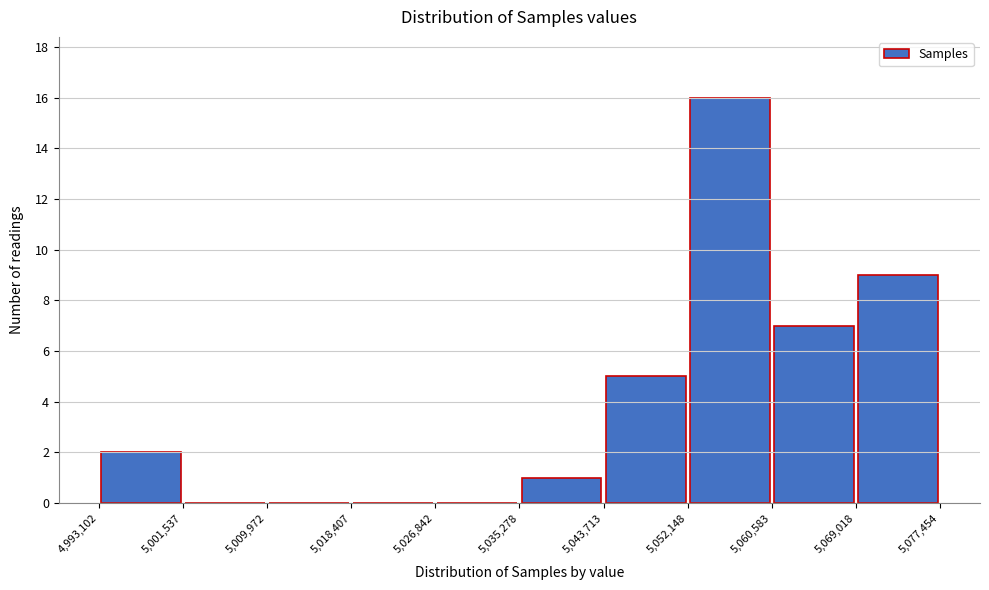

Reading left to right, transcribe this chart: for each bar, give the range it covers on the x-axis and its height. The values are not printed on the chart, so give them approximately, as read against the axis.

4,993,102 to 5,001,537: 2
5,001,537 to 5,009,972: 0
5,009,972 to 5,018,407: 0
5,018,407 to 5,026,842: 0
5,026,842 to 5,035,278: 0
5,035,278 to 5,043,713: 1
5,043,713 to 5,052,148: 5
5,052,148 to 5,060,583: 16
5,060,583 to 5,069,018: 7
5,069,018 to 5,077,454: 9